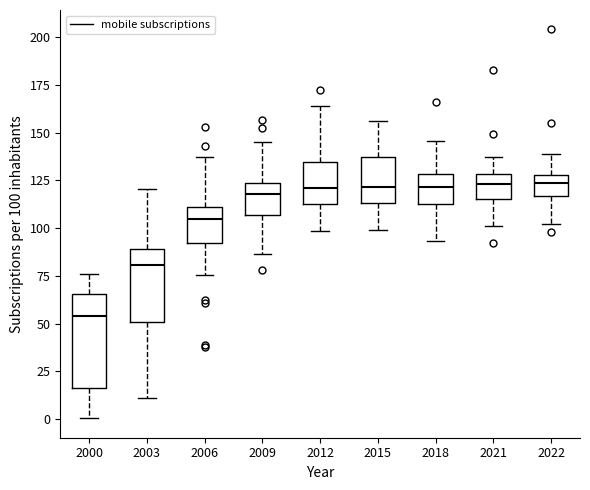

Reading left to right, read every box against the y-axis: the position of its median line, the range the box covers, and the ends of its whiskers. The values are not printed on the chart, so give them approximately, as read against the axis.

2000: median 55, box 15 to 65, whiskers 0 to 75
2003: median 80, box 50 to 90, whiskers 10 to 120
2006: median 105, box 90 to 110, whiskers 75 to 135
2009: median 120, box 105 to 125, whiskers 85 to 145
2012: median 120, box 115 to 135, whiskers 100 to 165
2015: median 120, box 115 to 135, whiskers 100 to 155
2018: median 120, box 115 to 130, whiskers 95 to 145
2021: median 125, box 115 to 130, whiskers 100 to 135
2022: median 125, box 115 to 130, whiskers 100 to 140